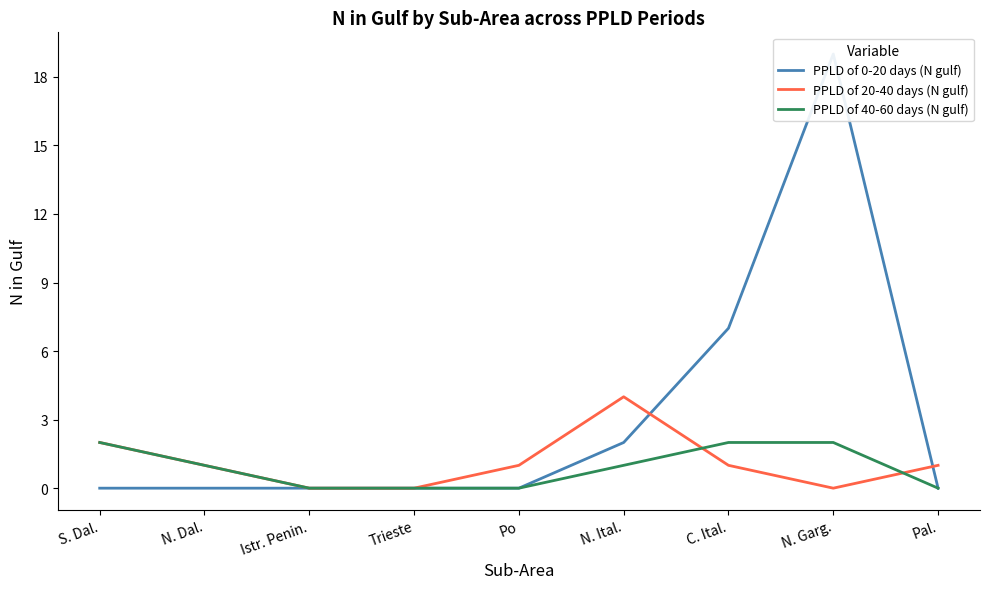

Where is PPLD of 20-40 days (N gulf) nearest to the value 2?

S. Dal.